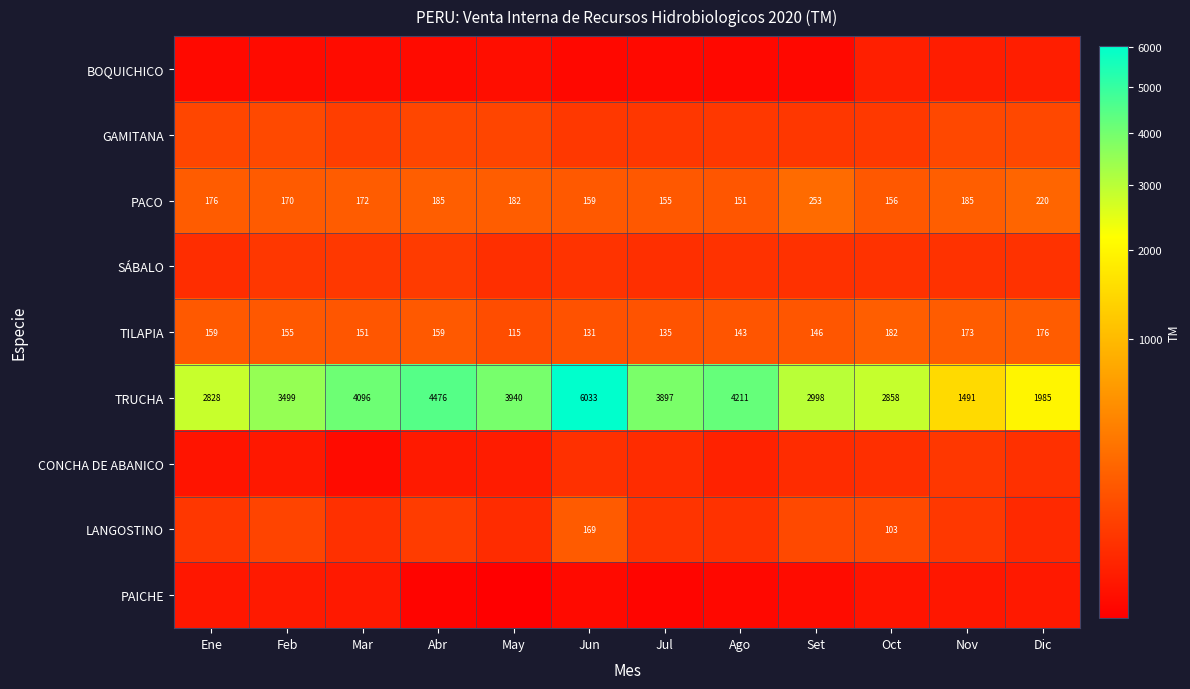

Which category has the highest value in the TRUCHA series?

Jun